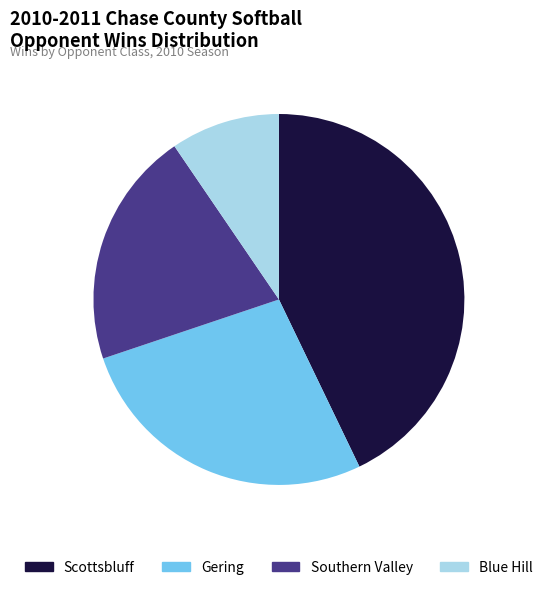

How many segments does this pie chart have?

4